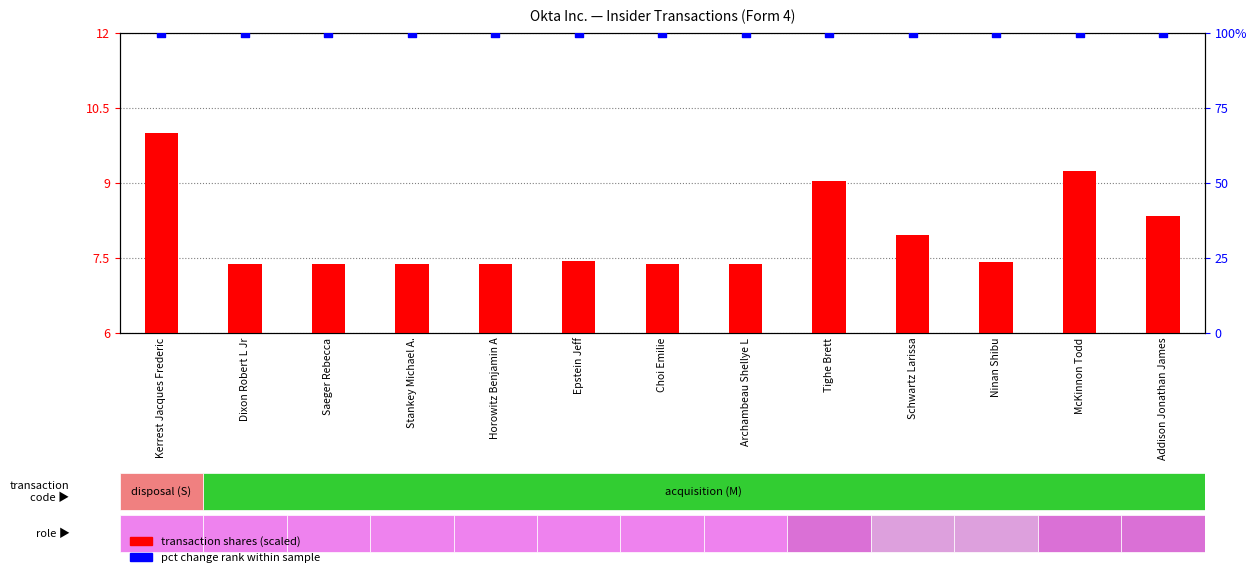

Which series contains the highest Y value?

pct change (percentile rank)